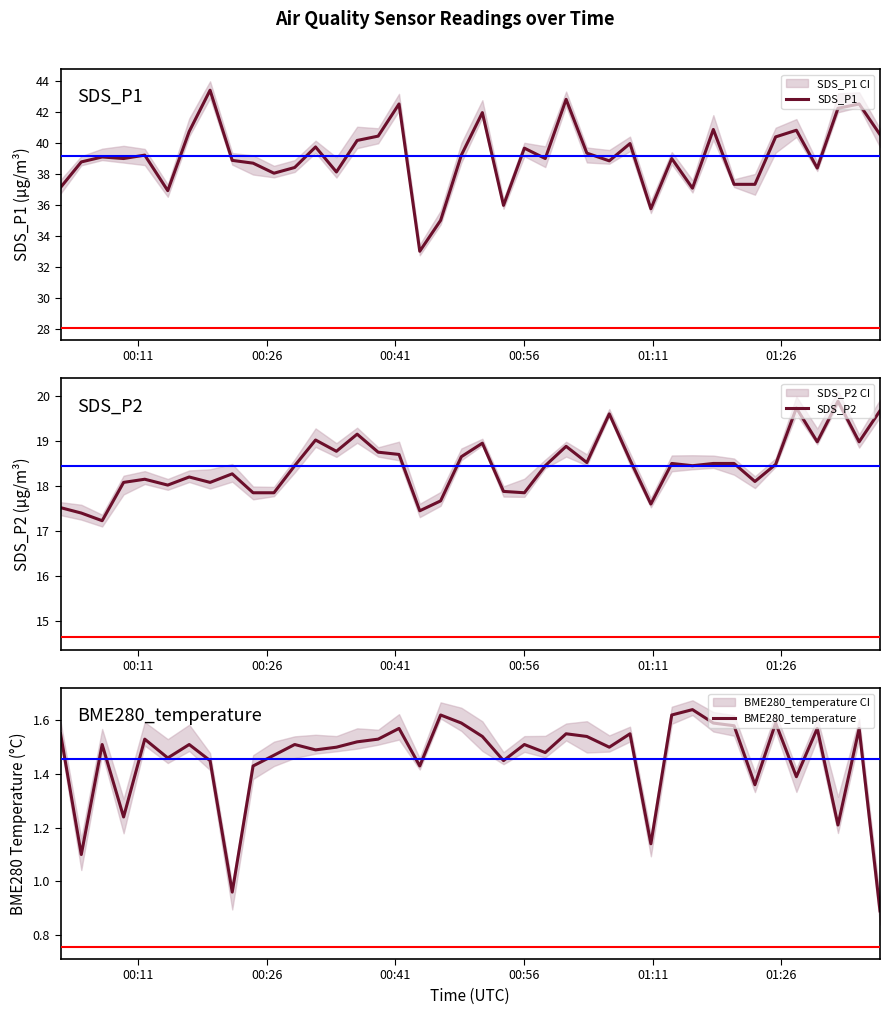

What is the lowest value of the SDS_P2 series?

17.2